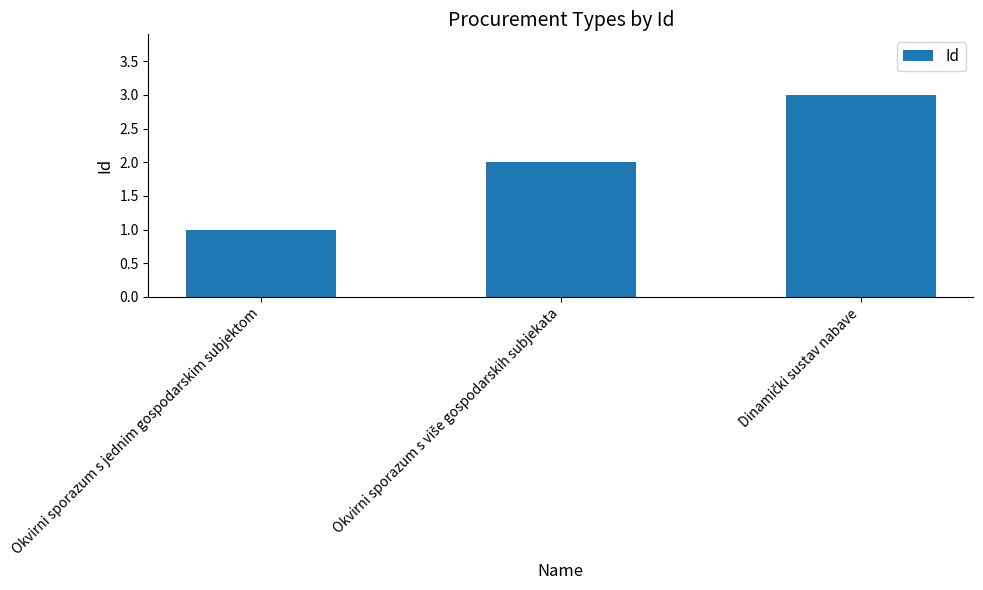

How many distinct data groups are displayed?

1